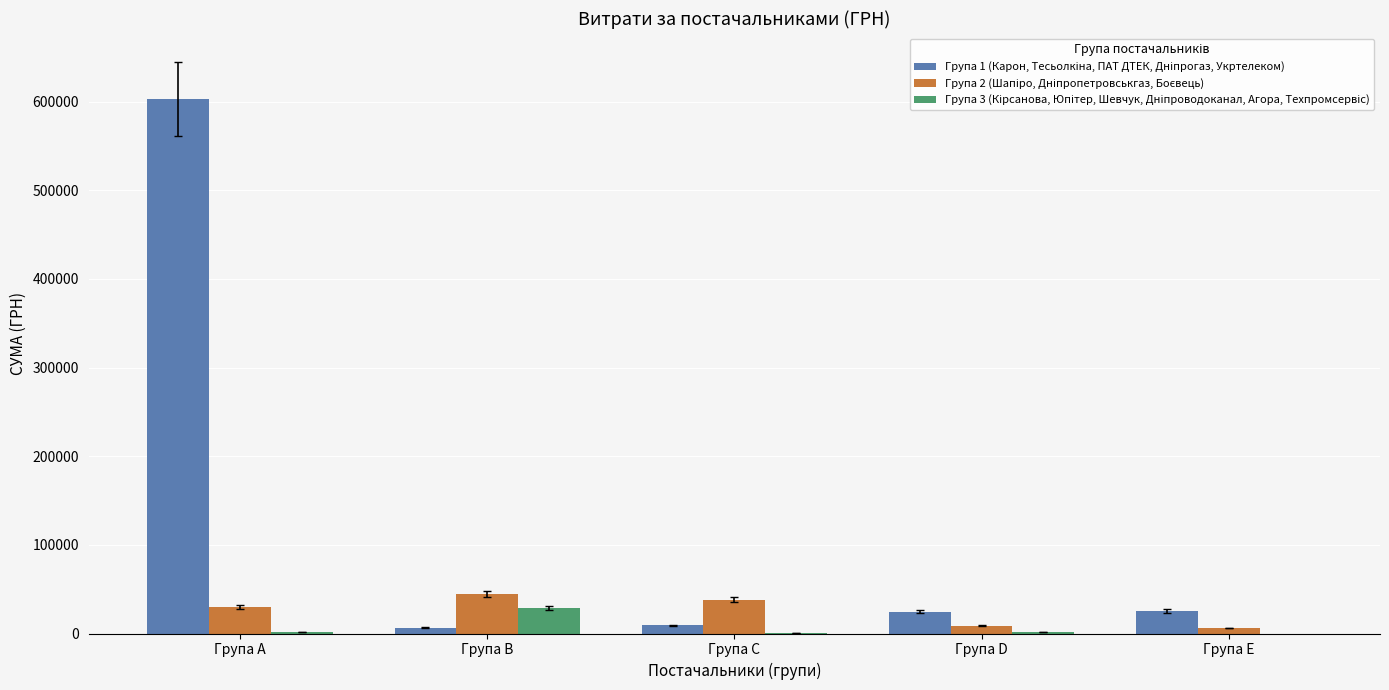

At which category is the sum across all series the highest?

Група A